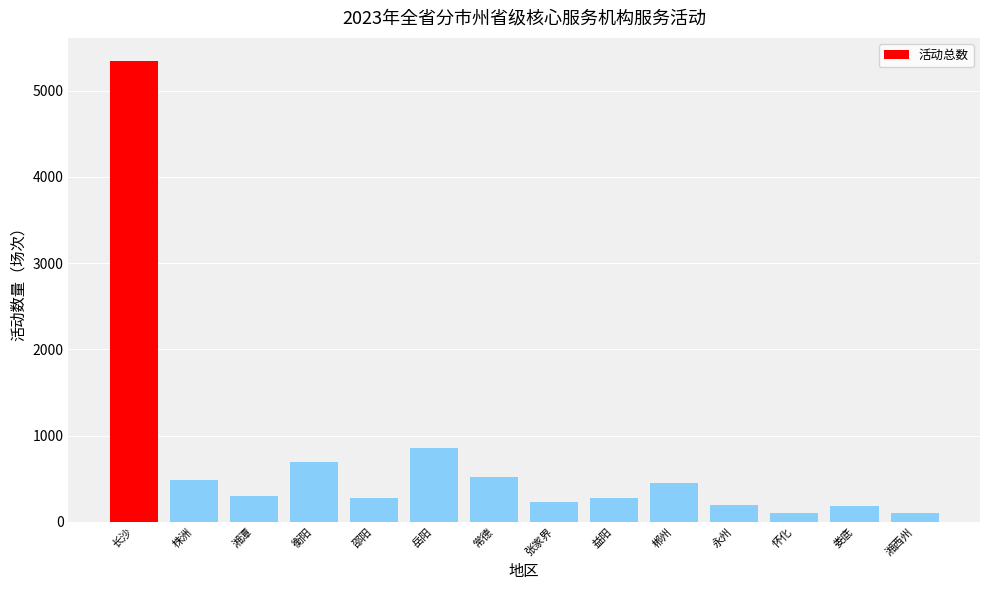

What is the label of the 4th bar from the left?

衡阳